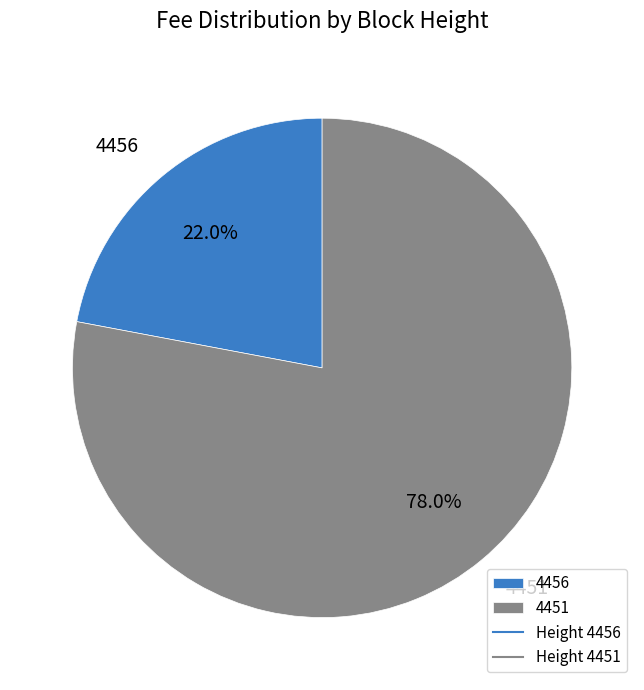

Which slice is the smallest?

4456